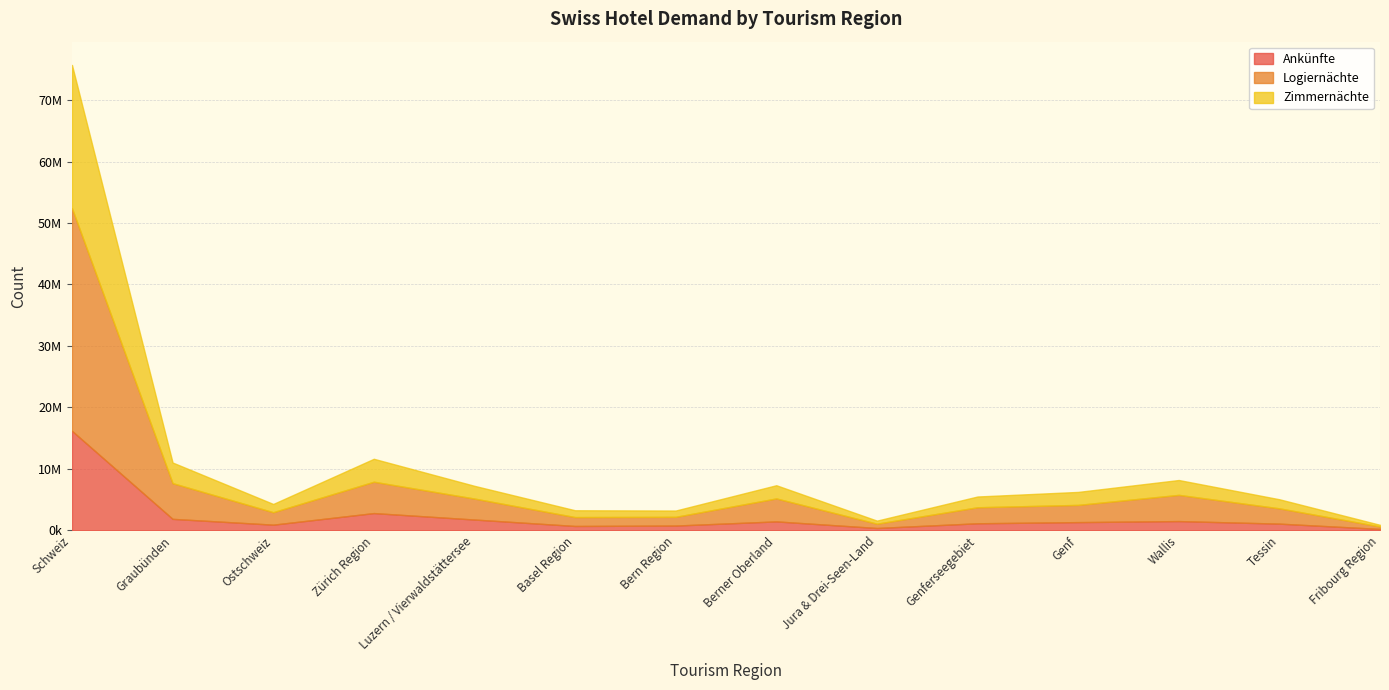

What is the difference between the maximum and minimum values in the Zimmernächte series?

23031140